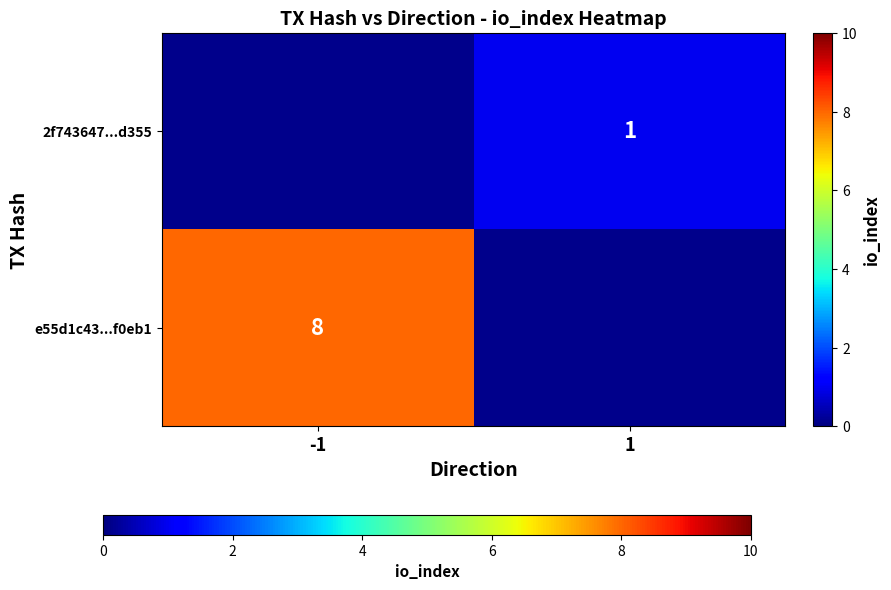

The 2f743647...d355 series shows 2 at 1. True or false?

False